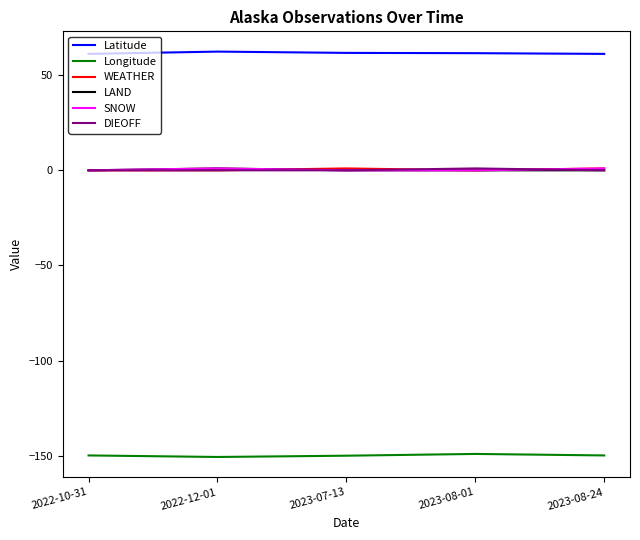

The value of Longitude at 2023-08-01 is -63.3. True or false?

False